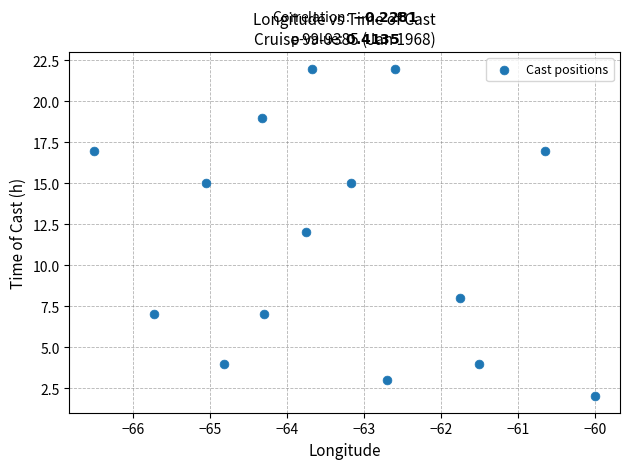

What is the range of Y values (max minus min)?

20